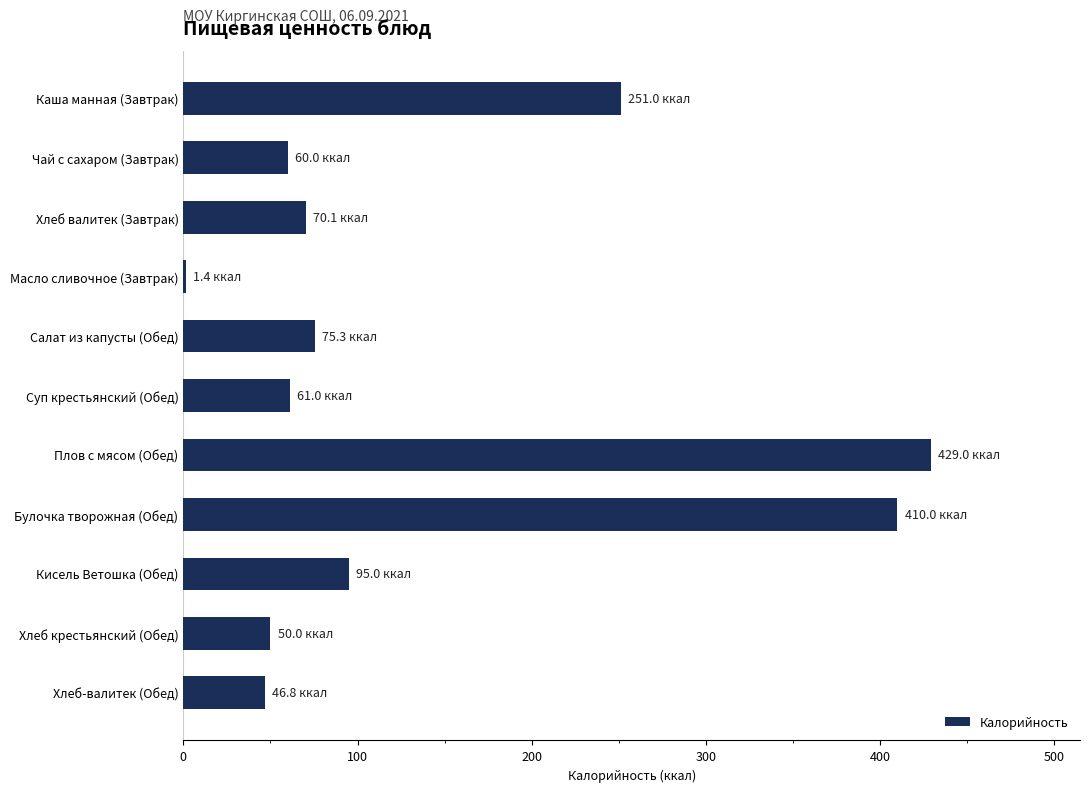

What is the change in value from Булочка творожная (Обед) to Кисель Ветошка (Обед)?

-315.0